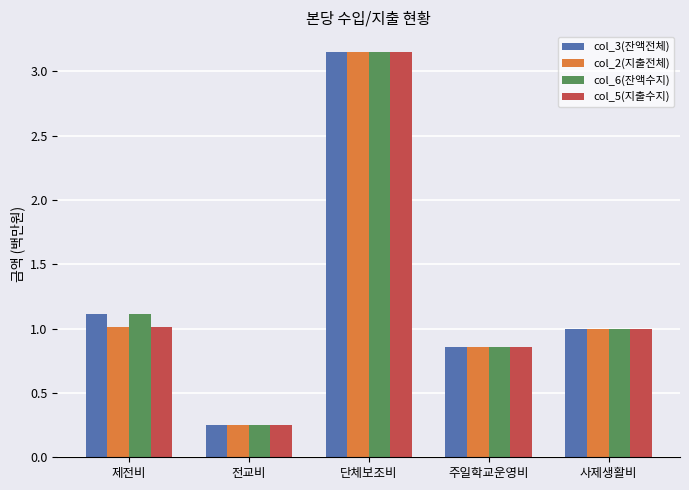

What is the total value across all series at 사제생활비?

4.0